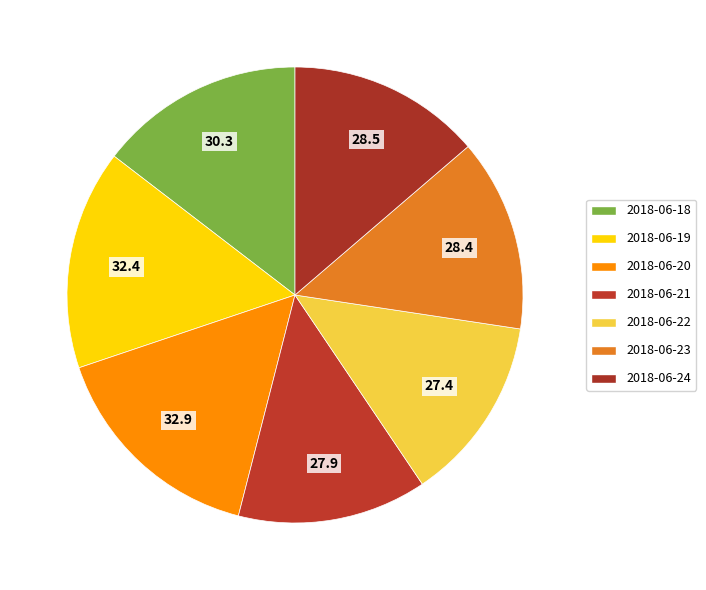

Rank the categories by value from highest to lowest.

2018-06-20, 2018-06-19, 2018-06-18, 2018-06-24, 2018-06-23, 2018-06-21, 2018-06-22